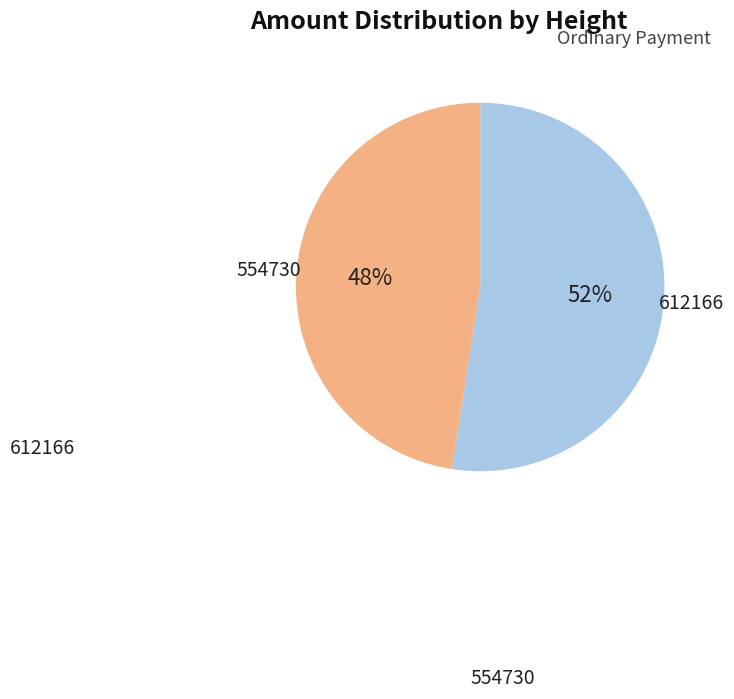

To the nearest percent, what is the average slice percentage?

50%